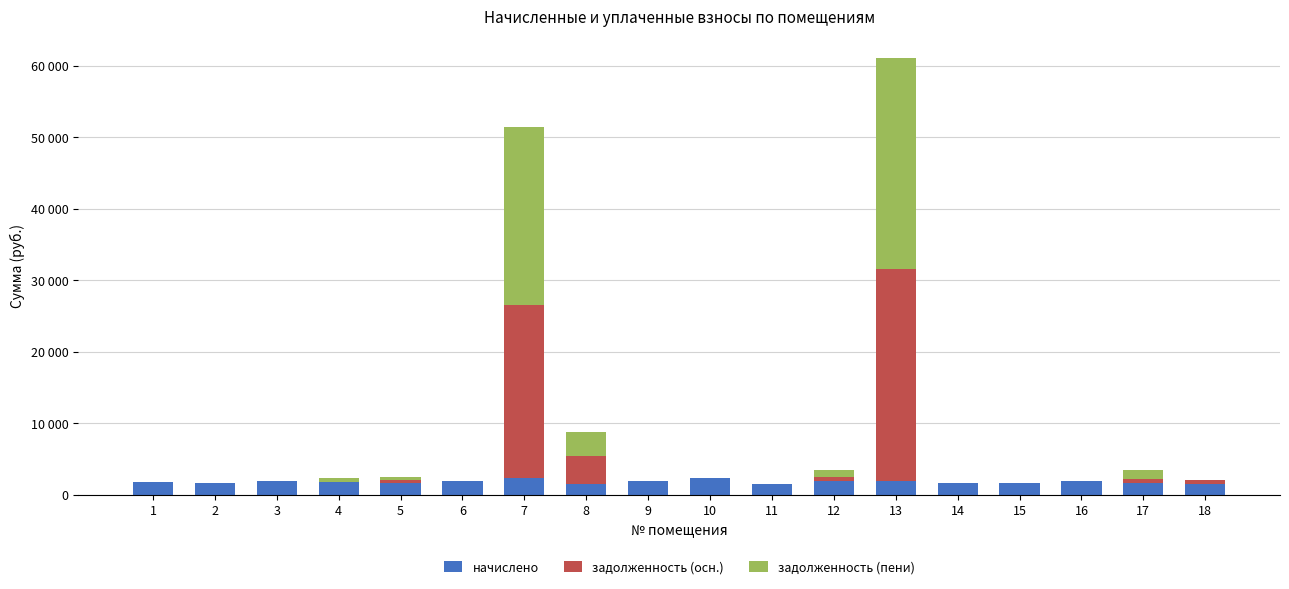

What are all the series names shown in the legend?

начислено, задолженность (осн.), задолженность (пени)